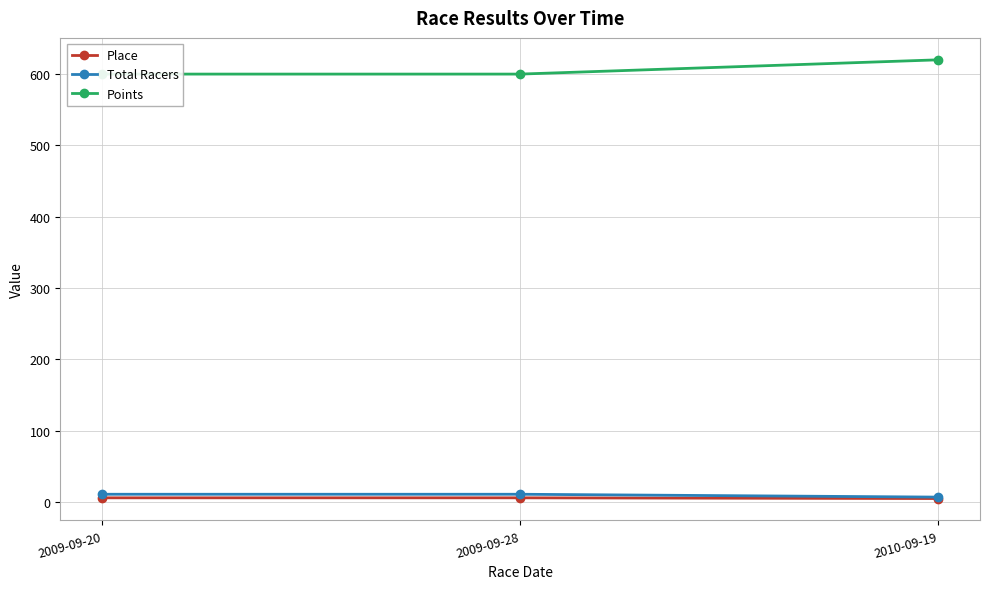

What is the total value across all series at 2009-09-28?

617